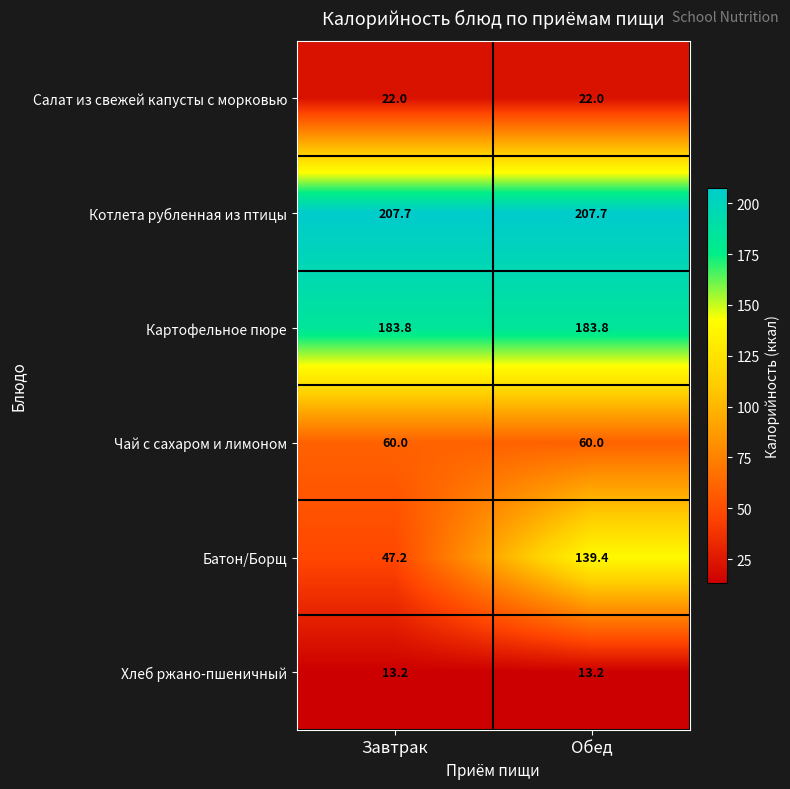

What is the greatest value displayed?

207.7